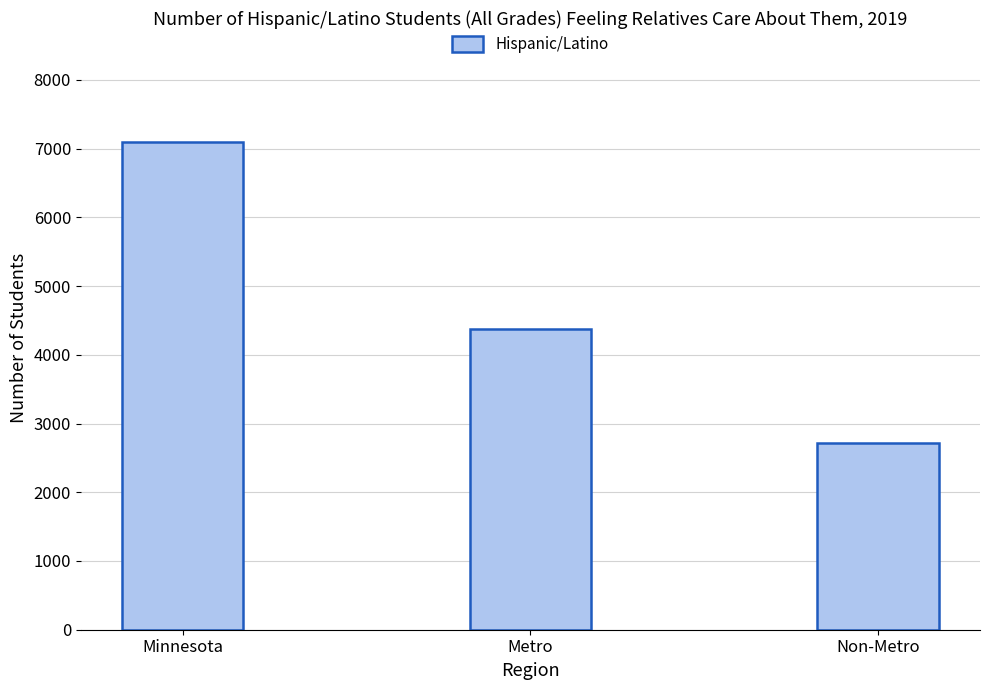

What position from the left is Non-Metro?

3